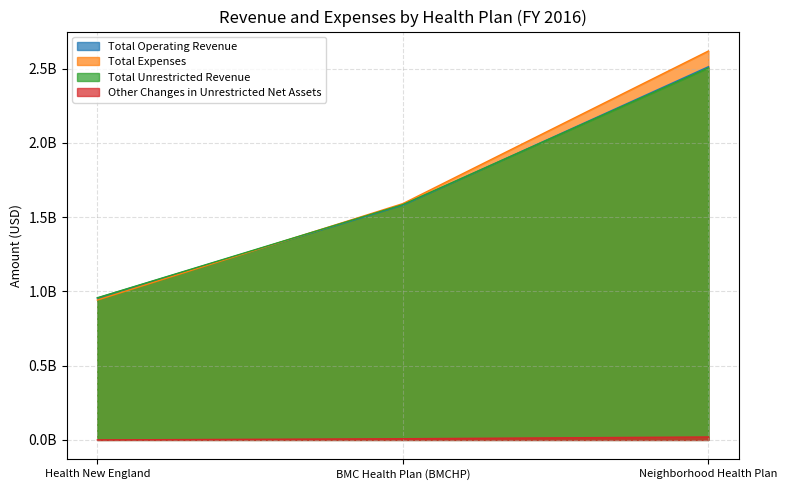

What position from the left is Health New England?

1